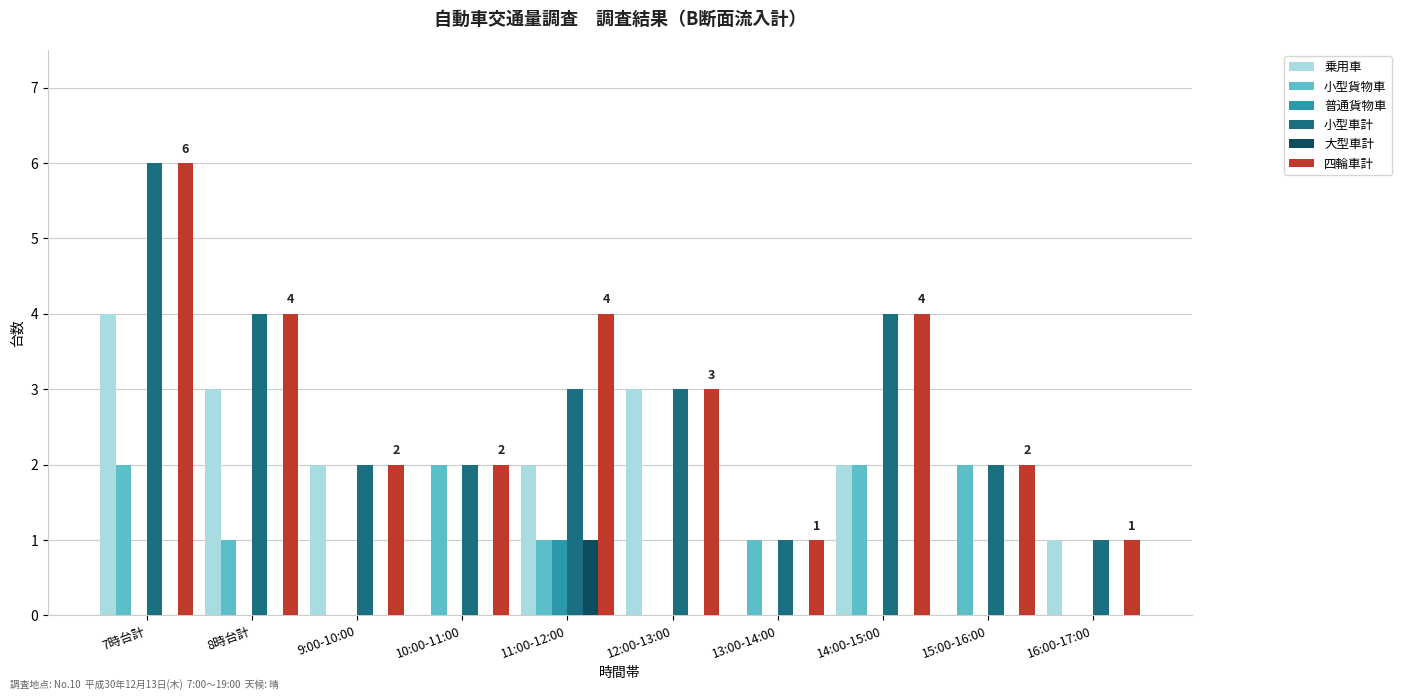

How many 小型貨物車 values are between 0 and 2?

10